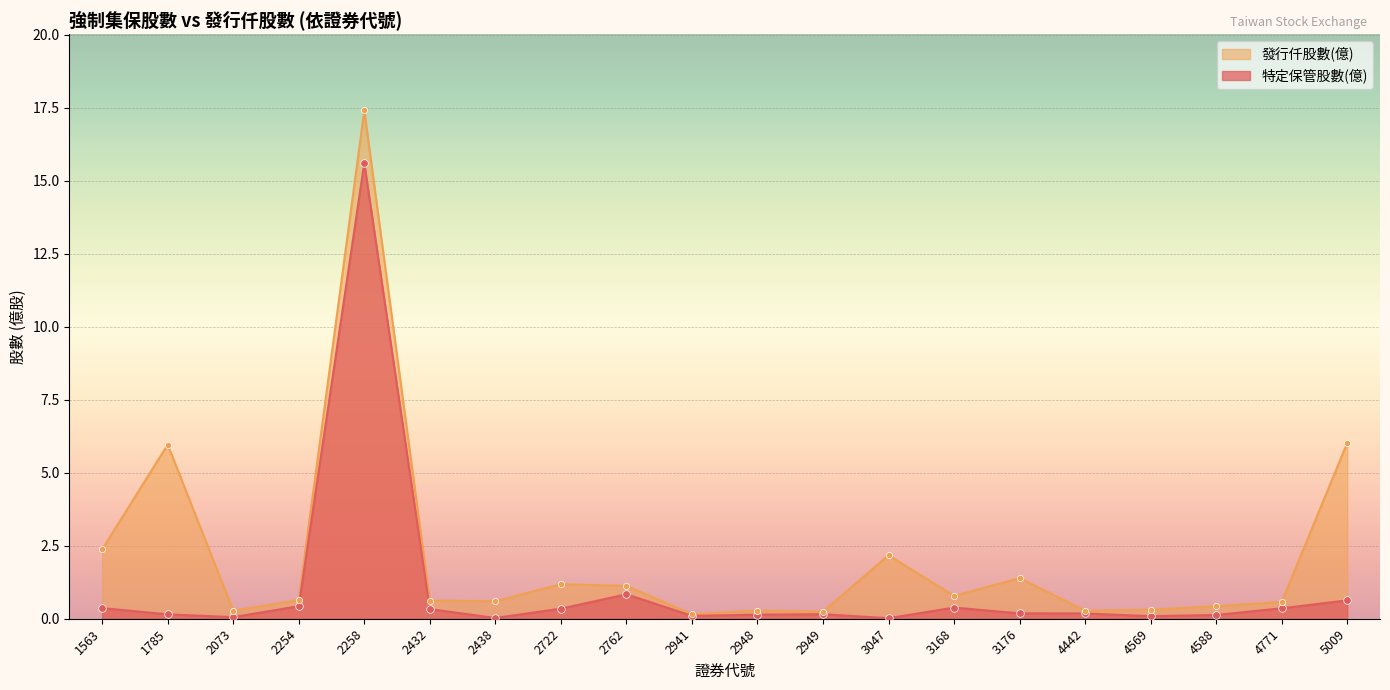

Which series contains the highest Y value?

發行仟股數(億)